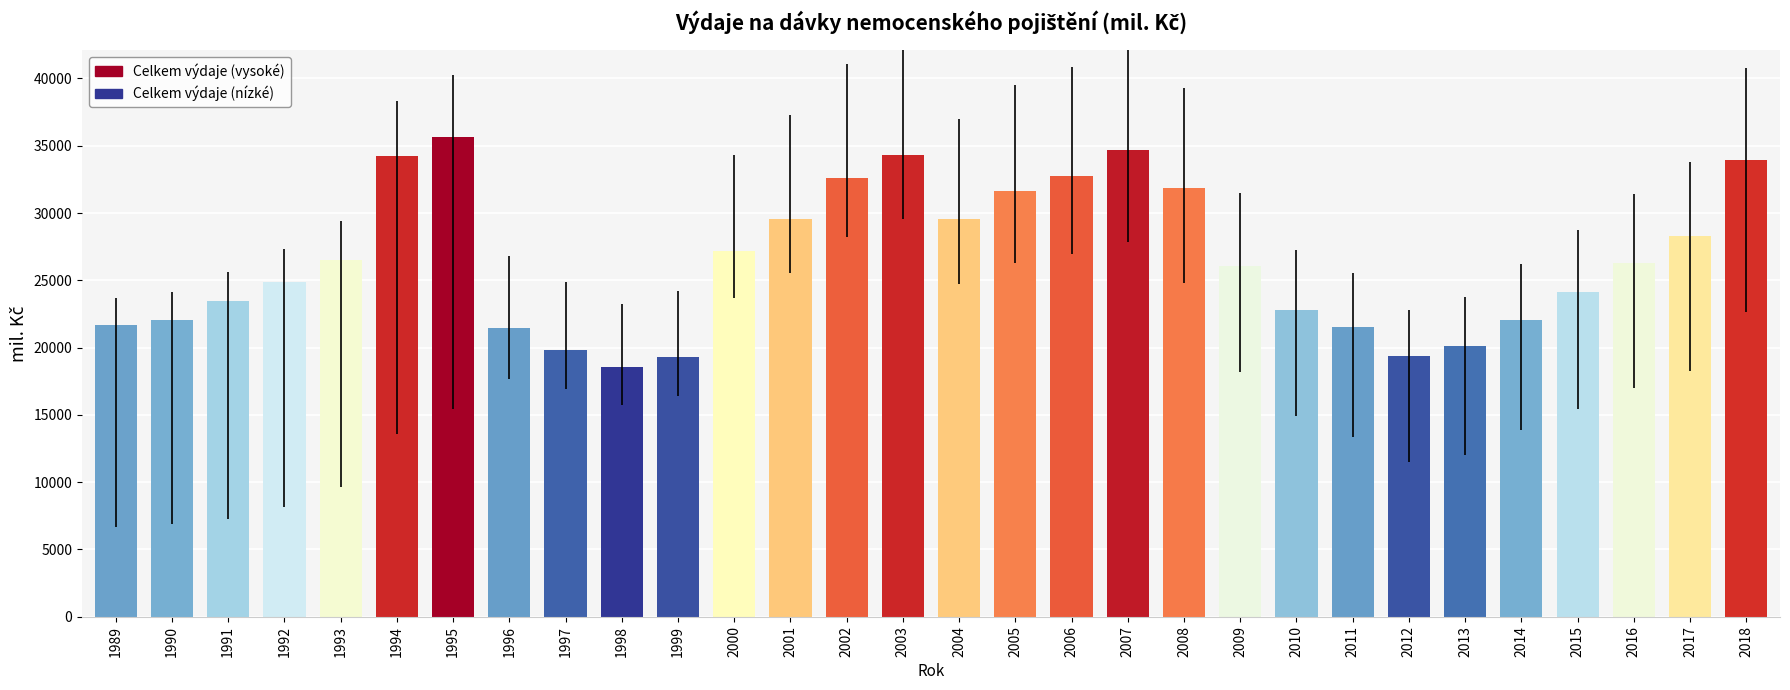

What is the value of the 18th bar from the left?

32773